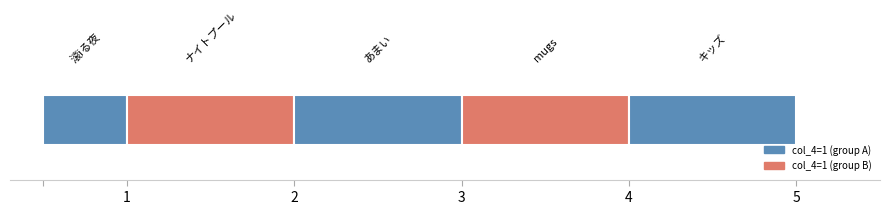

List the labels in order of value, largest first.

1, 1, 1, 1, 1